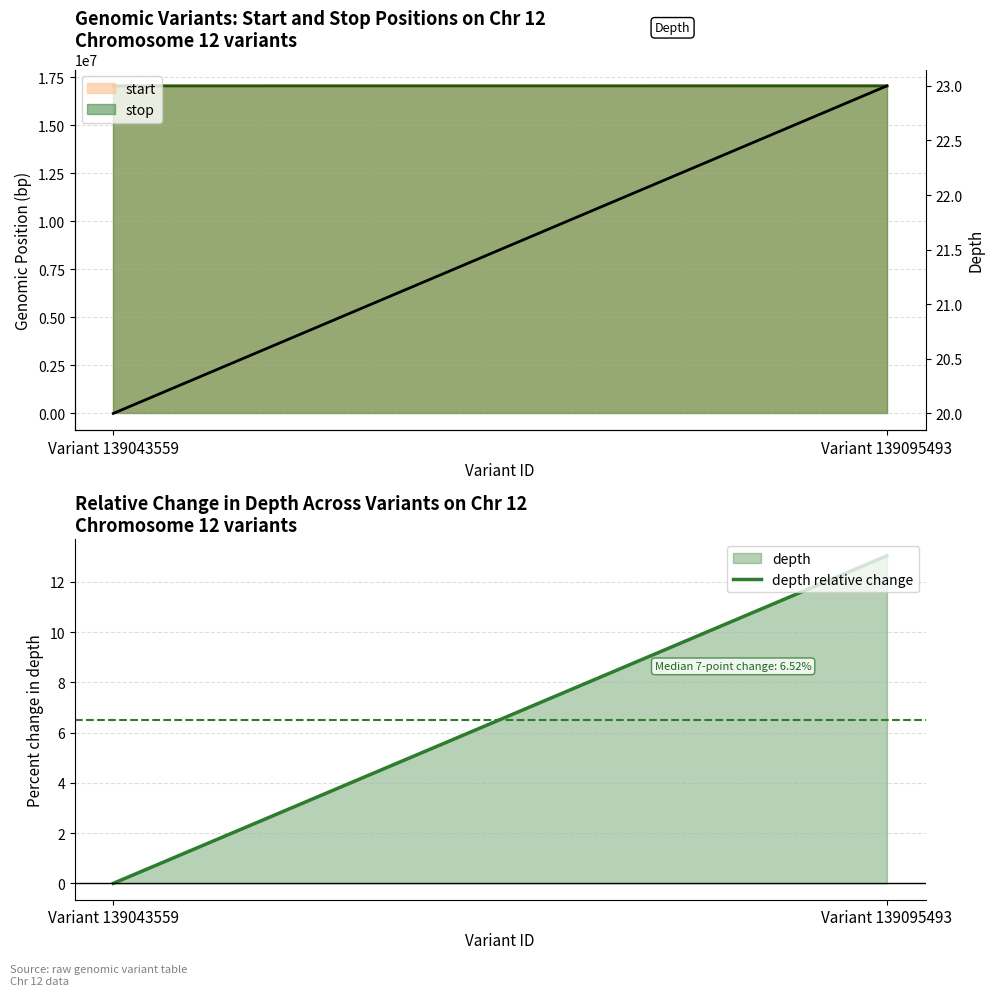

How many depth values are between 20 and 23?

2